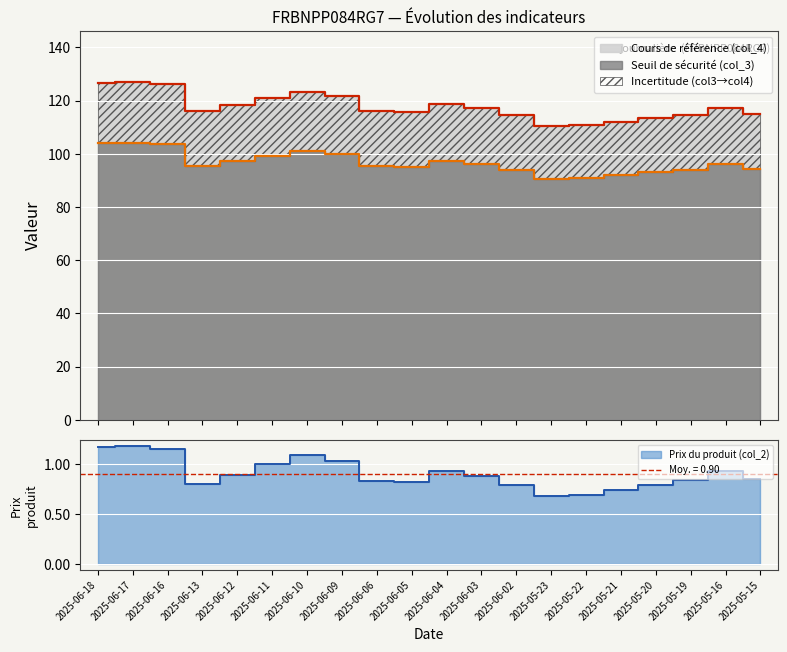

List the series in order of their peak value, lowest first.

Prix du produit (col_2), Seuil de sécurité (col_3), Cours de référence (col_4)